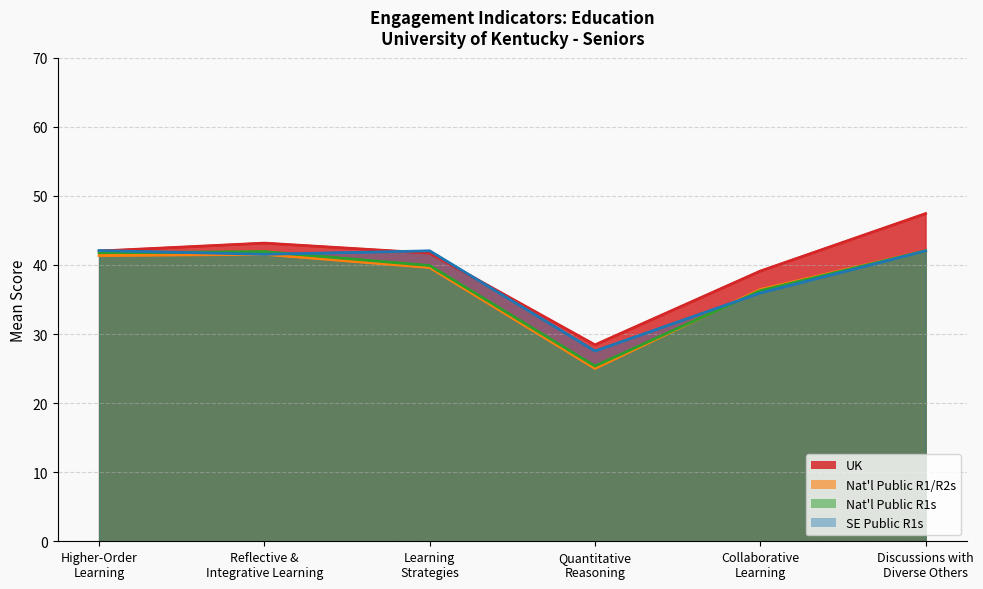

Is the value of UK at Collaborative
Learning greater than the value of Nat'l Public R1/R2s at Learning
Strategies?

No